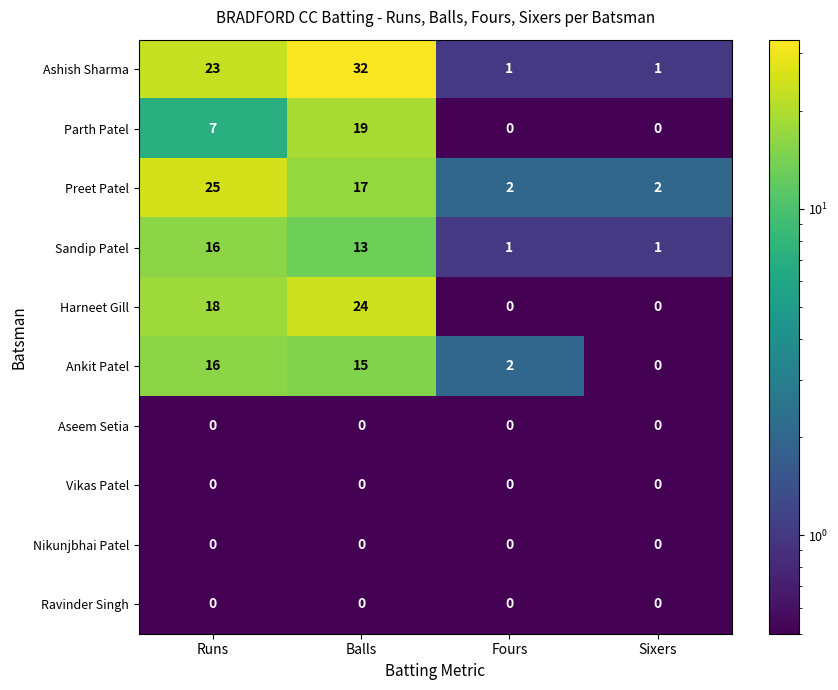

At which label is Parth Patel closest to 9?

Runs